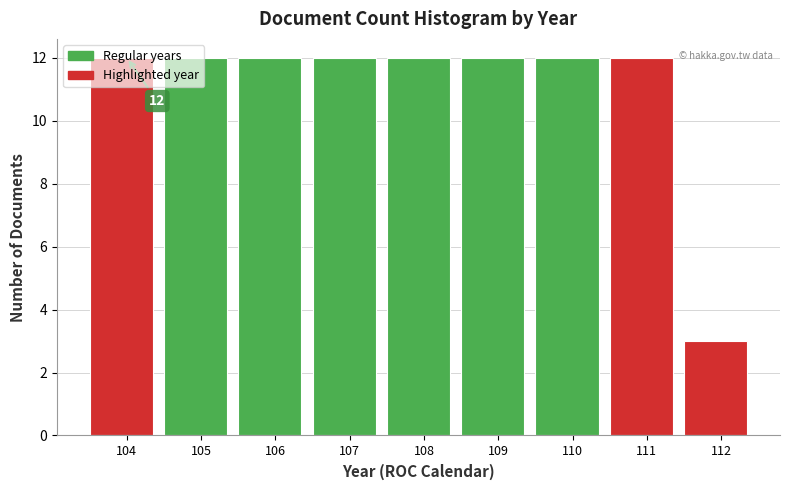

Is it true that the value at 106 is 3?

False